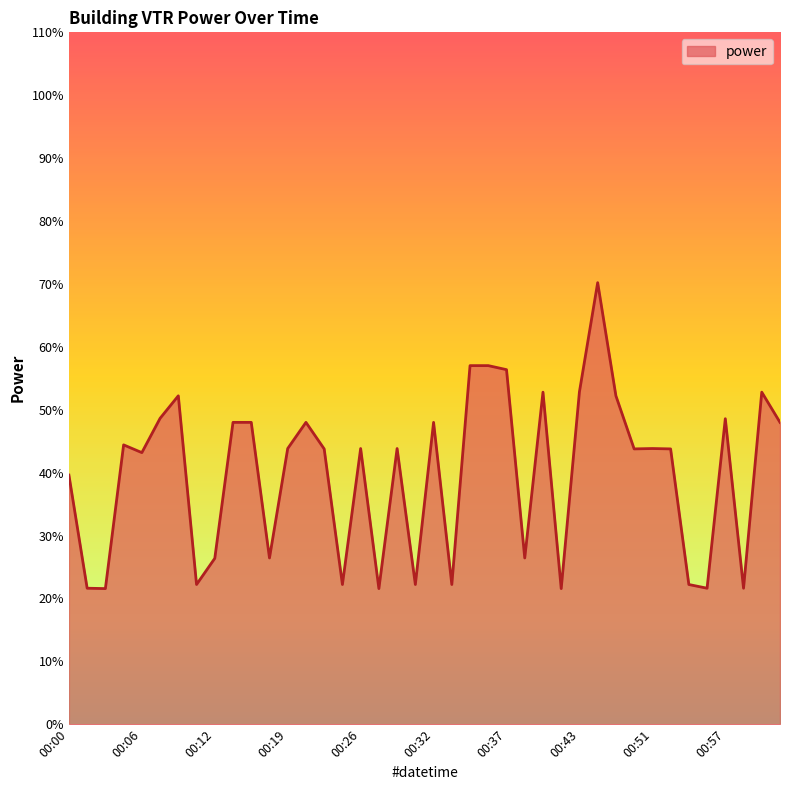

What is the smallest value displayed?

21.6